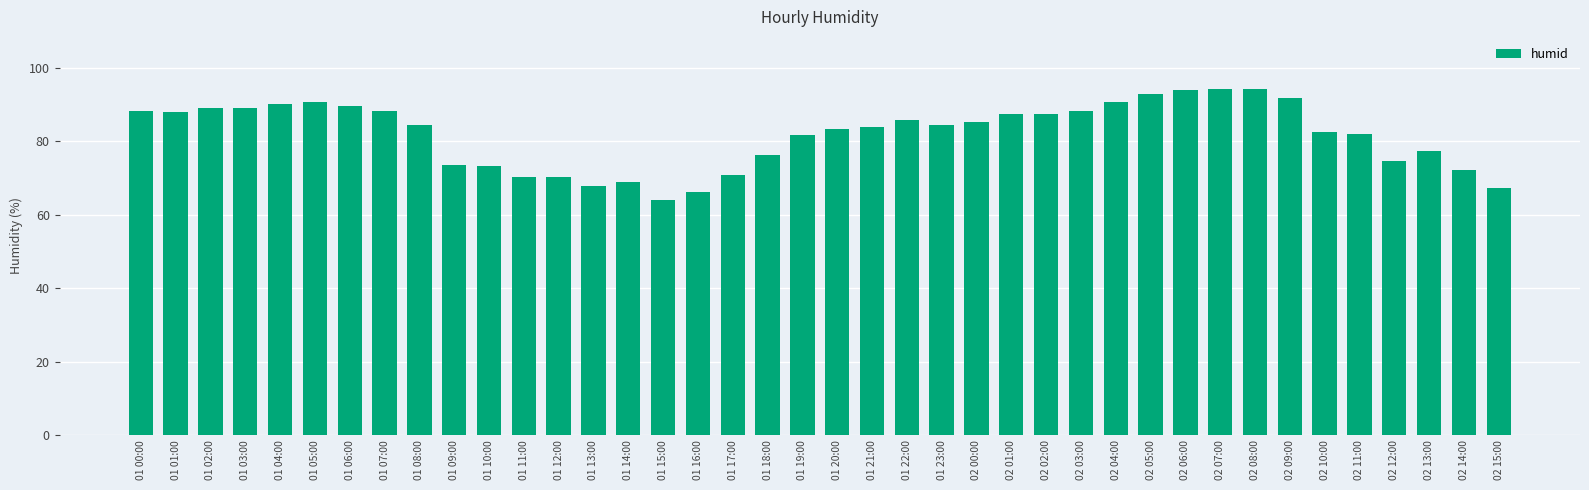

What is the greatest value displayed?

94.3